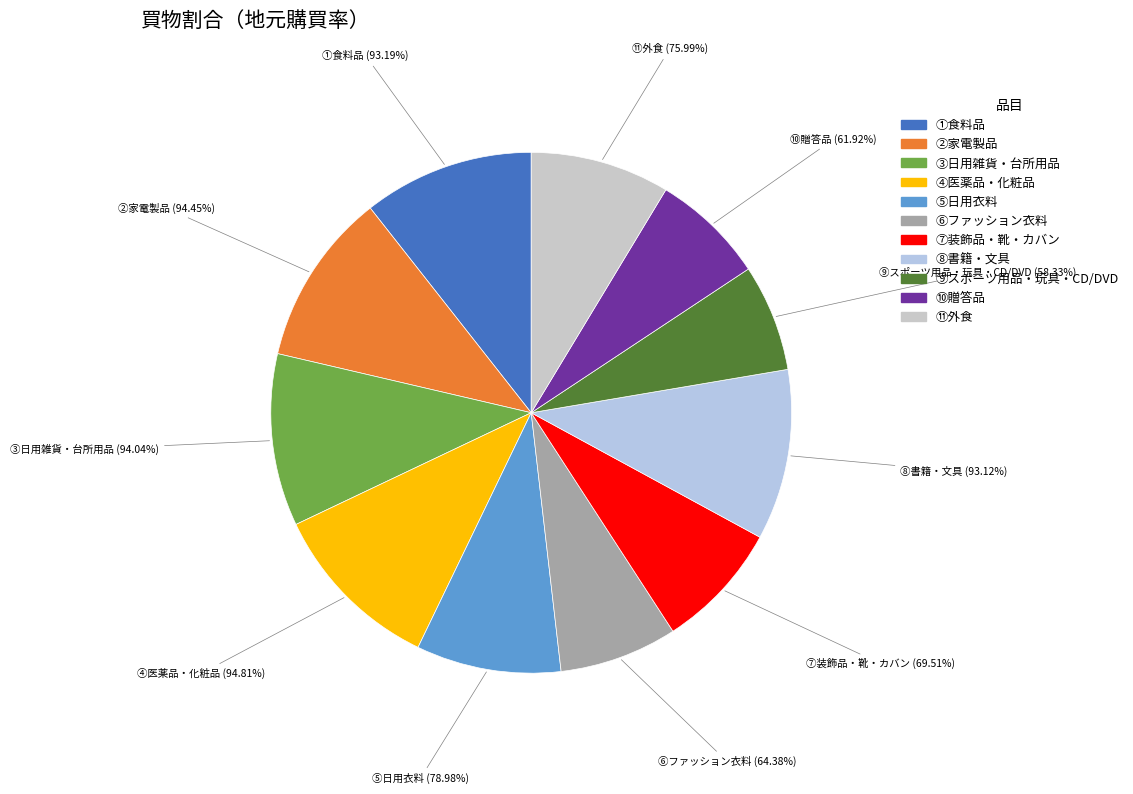

Rank the categories by value from highest to lowest.

④医薬品・化粧品, ②家電製品, ③日用雑貨・台所用品, ①食料品, ⑧書籍・文具, ⑤日用衣料, ⑪外食, ⑦装飾品・靴・カバン, ⑥ファッション衣料, ⑩贈答品, ⑨スポーツ用品・玩具・CD/DVD